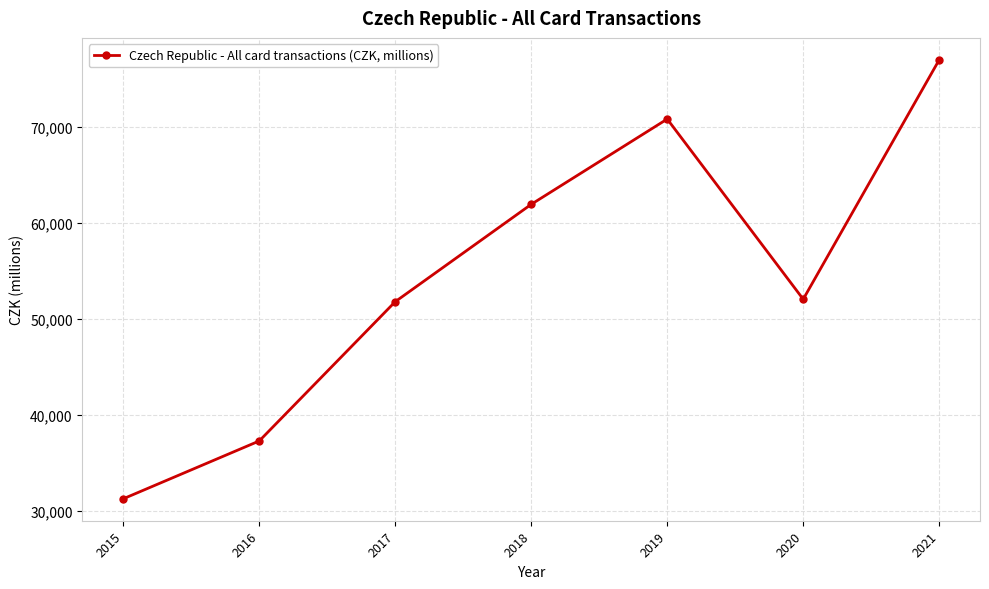

Reading right to left, list all the values displayed in this chart.

2021=77018.5	2020=52074.0	2019=70849.1	2018=61961.9	2017=51817.3	2016=37305.1	2015=31279.2